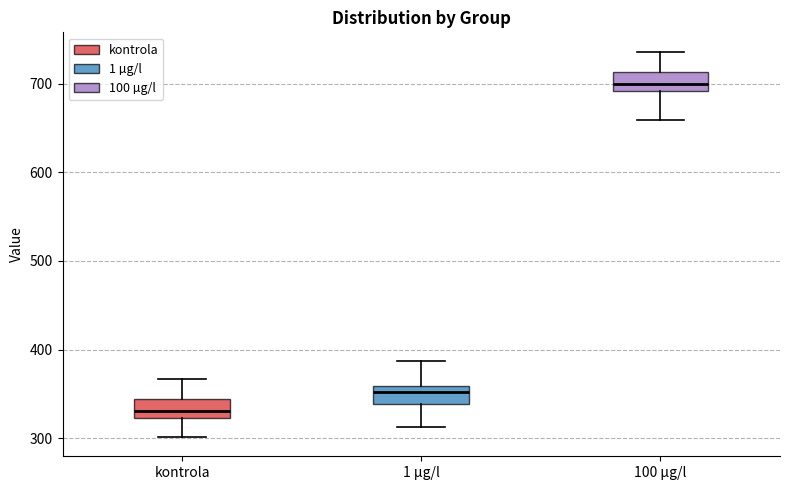

Reading left to right, read every box against the y-axis: the position of its median line, the range the box covers, and the ends of its whiskers. The values are not printed on the chart, so give them approximately, as read against the axis.

kontrola: median 330, box 320 to 340, whiskers 300 to 370
1 µg/l: median 350, box 340 to 360, whiskers 310 to 390
100 µg/l: median 700, box 690 to 710, whiskers 660 to 740